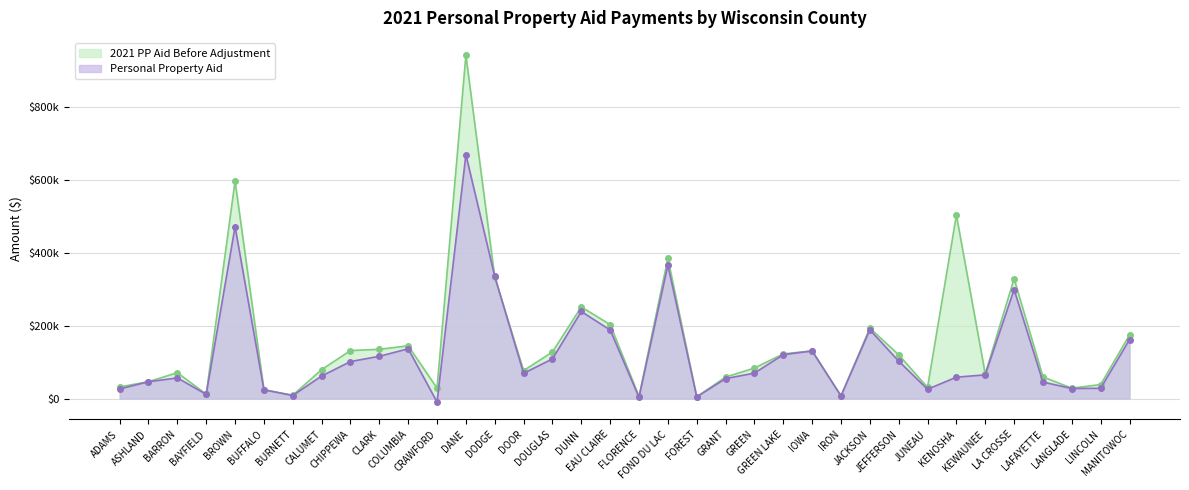

Does the chart have visible grid lines?

Yes